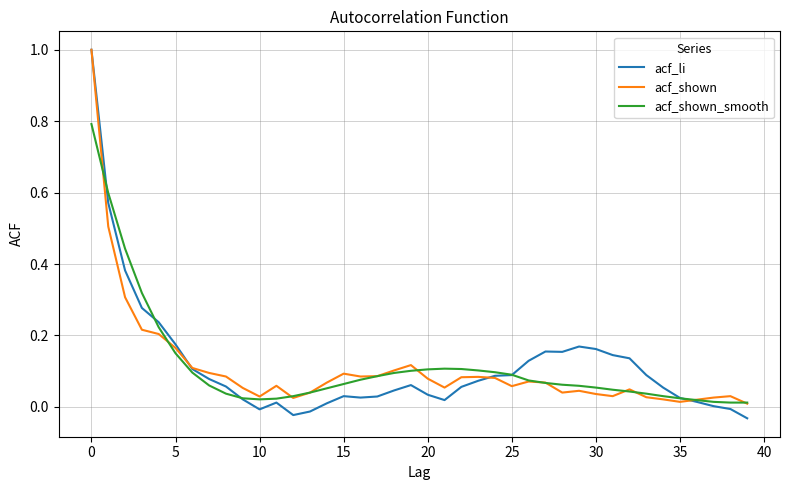

Which series has the largest range (max minus min)?

acf_li